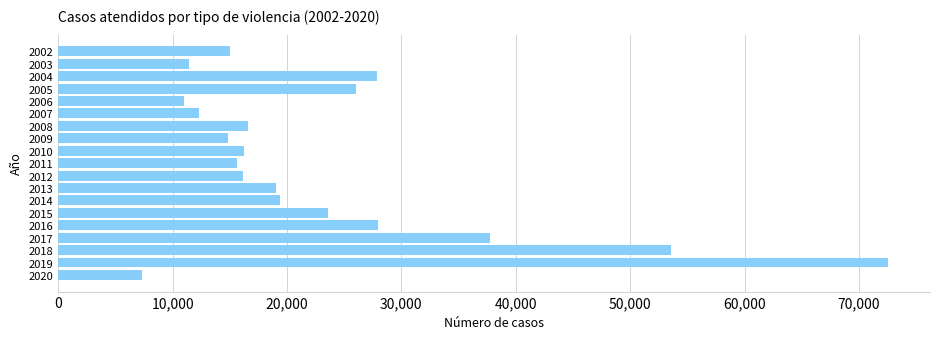

How many data points are less than 16555?

9